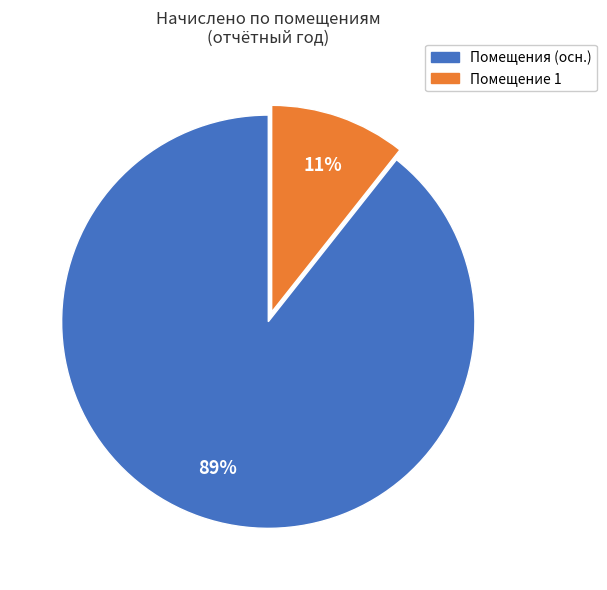

Is there a majority slice in this chart?

Yes